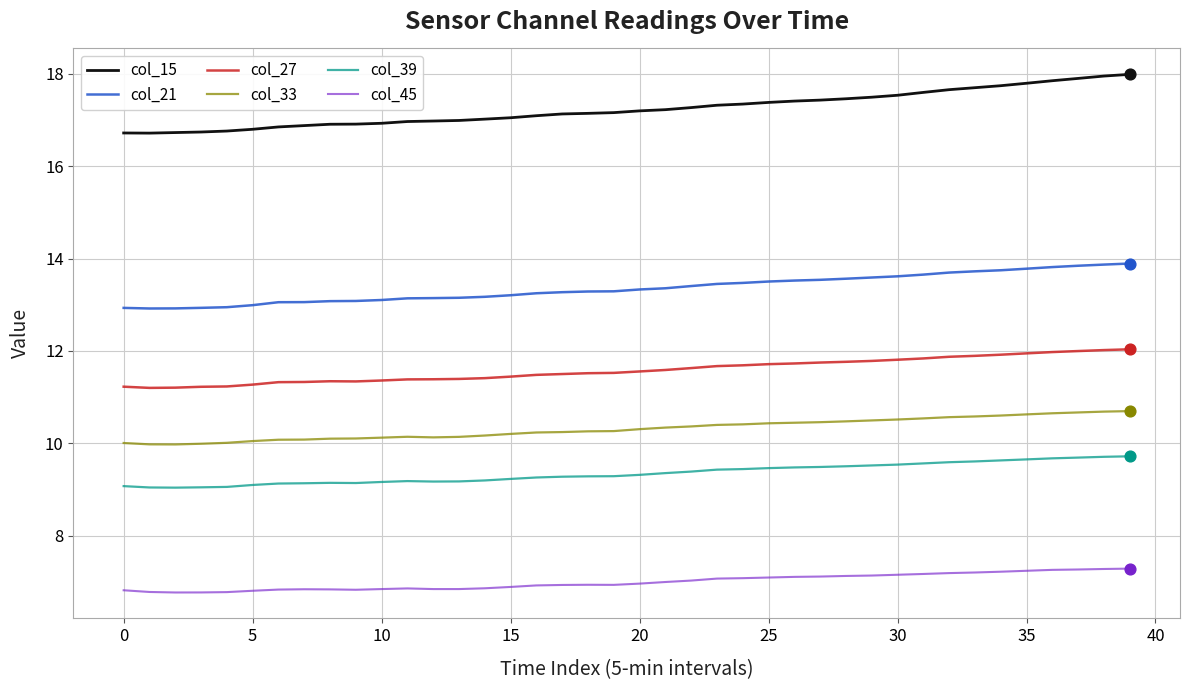

List the series in order of their peak value, highest first.

col_15, col_21, col_27, col_33, col_39, col_45